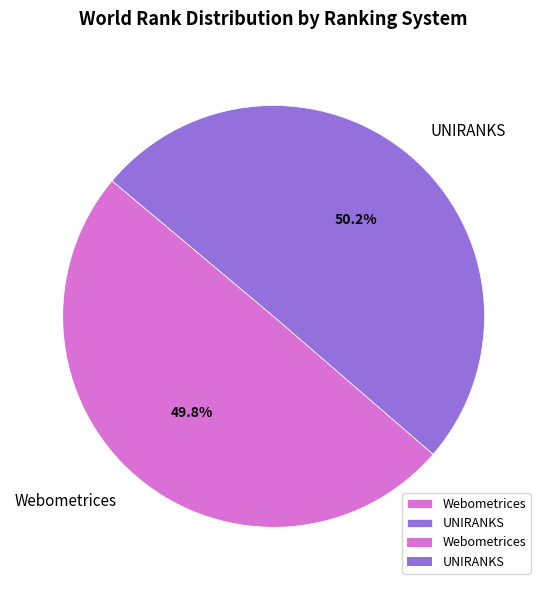

Approximately how many times larger is the value at UNIRANKS compared to Webometrices?

1.0